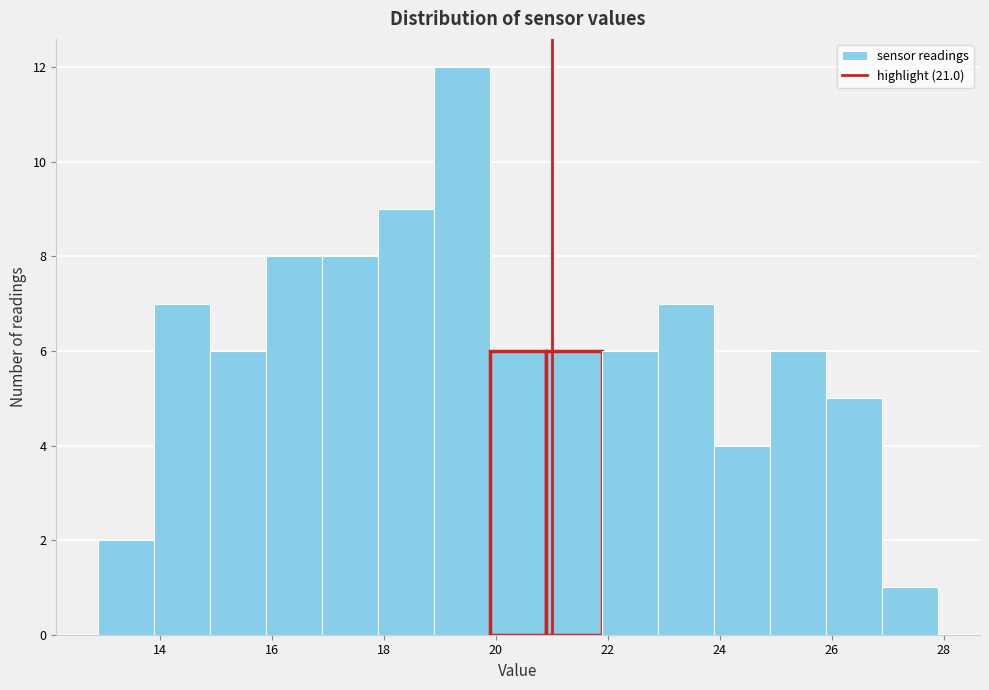

What is the height of the bar covering 25.9 to 26.9 on the x-axis? Neither the bar edges nor the heights are printed on the chart, so give them approximately, as read against the axes.

5